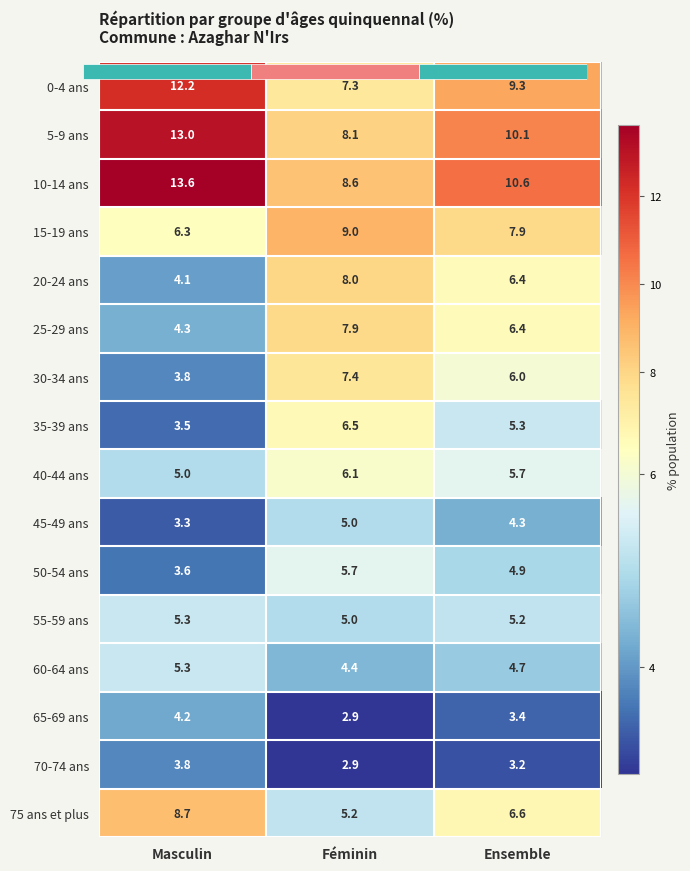

What is the sum of the 40-44 ans values at Féminin and Ensemble?

11.8